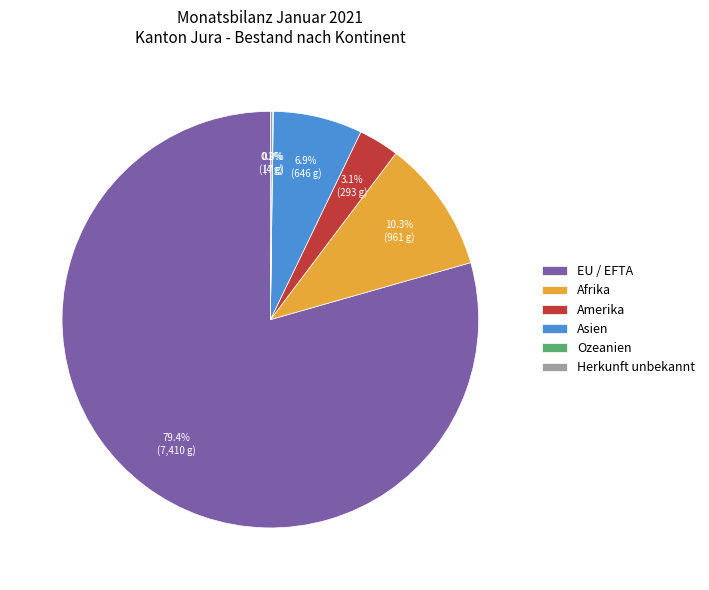

To the nearest percent, what portion does Amerika represent?

3%